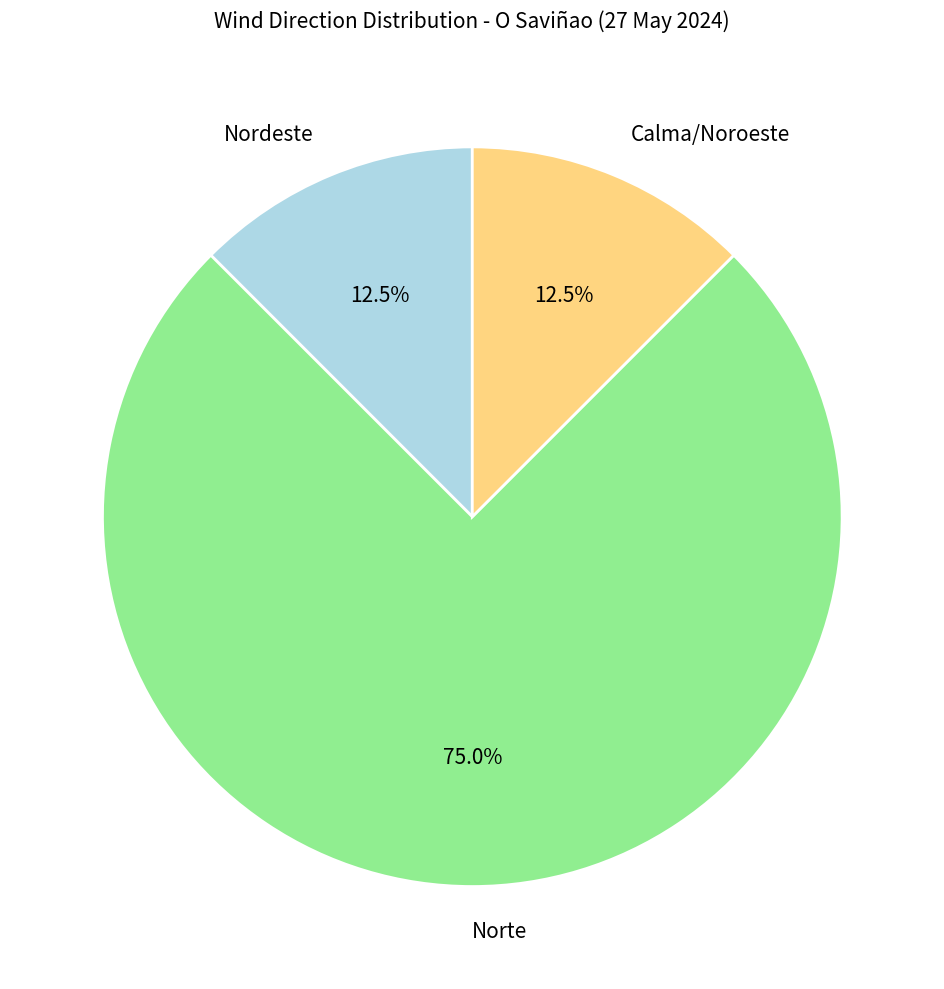

To the nearest percent, what is the average slice percentage?

33%